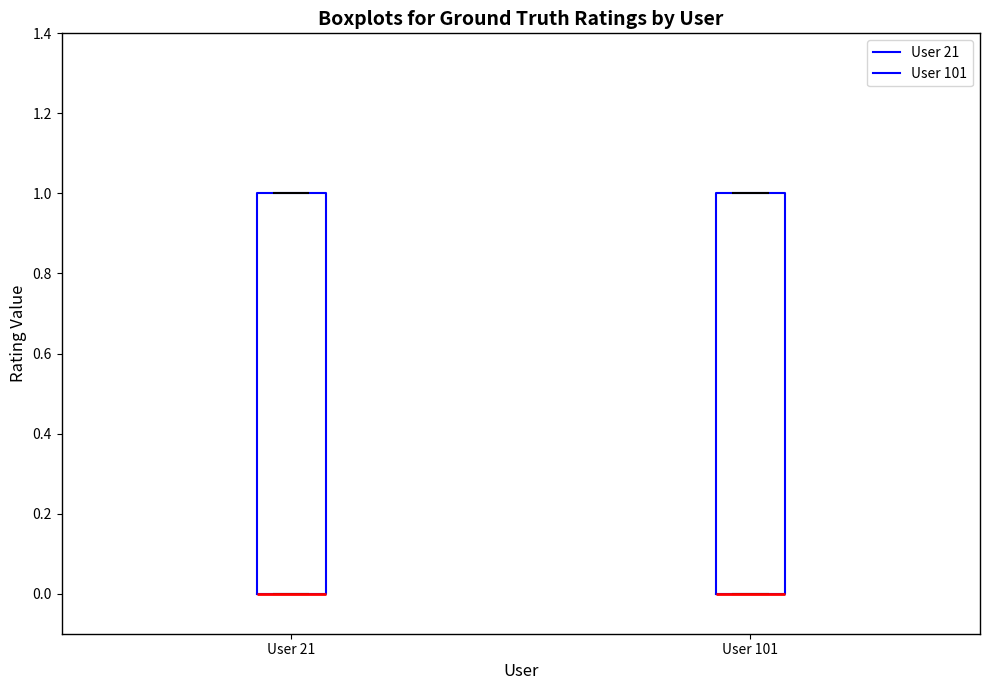

Reading left to right, read every box against the y-axis: the position of its median line, the range the box covers, and the ends of its whiskers. The values are not printed on the chart, so give them approximately, as read against the axis.

User 21: median 0 (drawn on the box's lower edge), box 0 to 1, whiskers 0 to 1
User 101: median 0 (drawn on the box's lower edge), box 0 to 1, whiskers 0 to 1